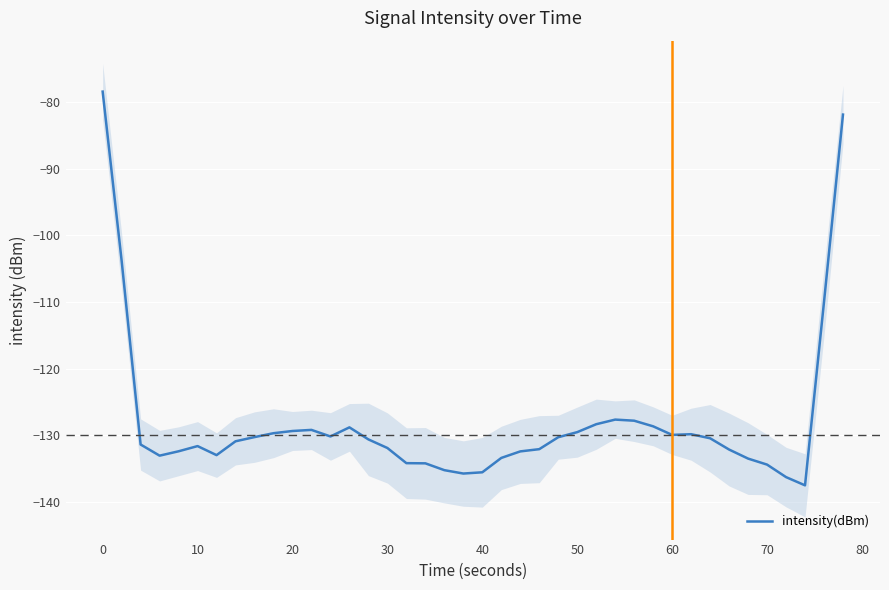

What is the value of the 14th point from the left?

-128.8